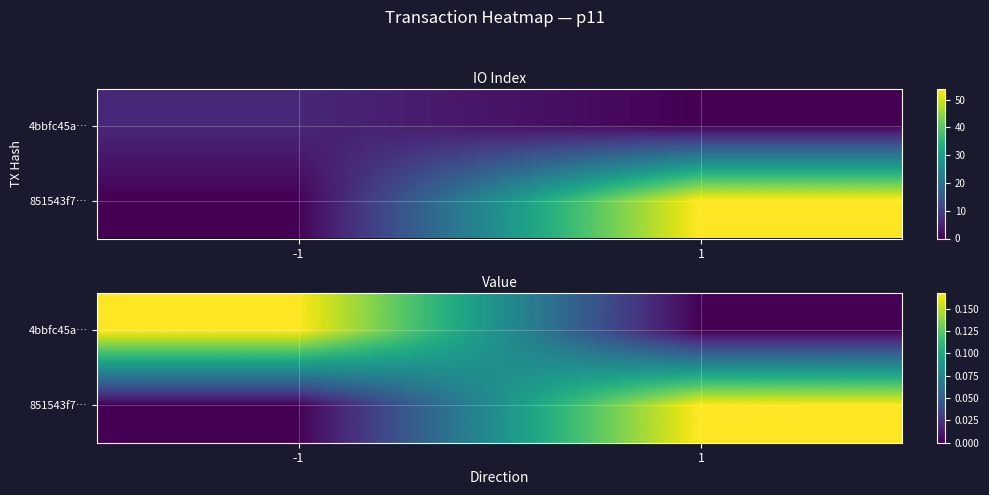

The value of 851543f7… at -1 is 0.0. True or false?

True